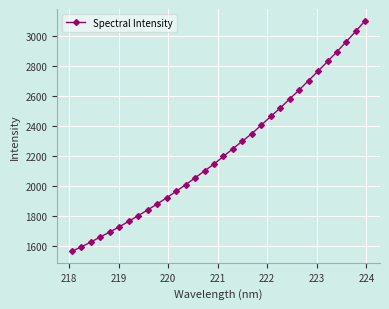

What is the maximum value shown in the chart?

3101.1